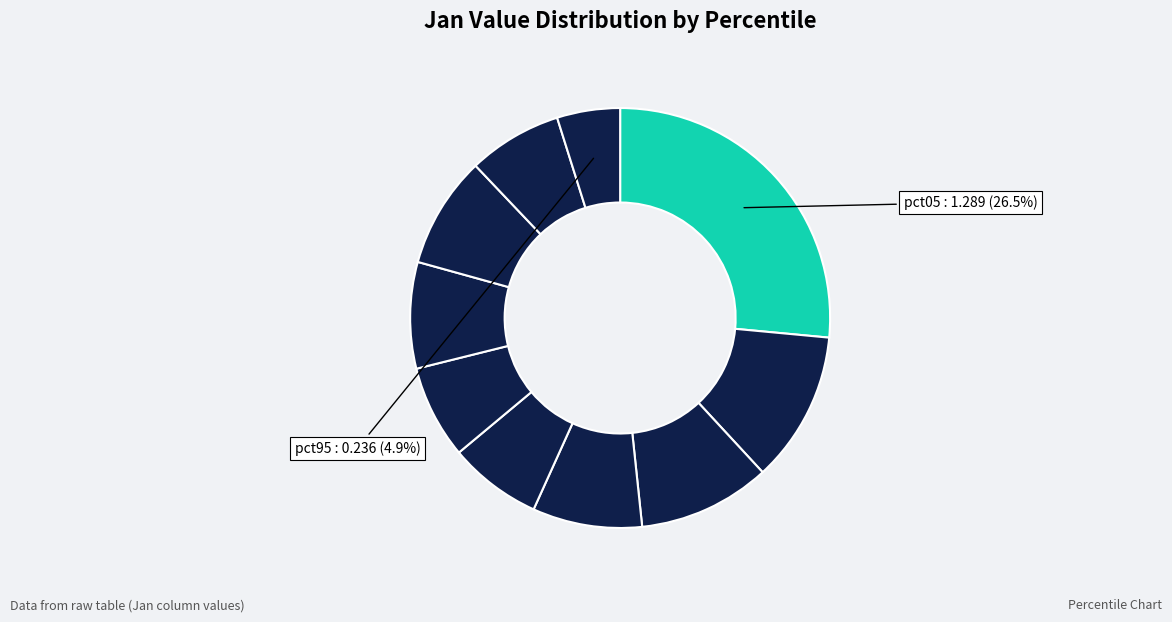

To the nearest percent, what is the difference between the largest and smallest slice percentages?

22%